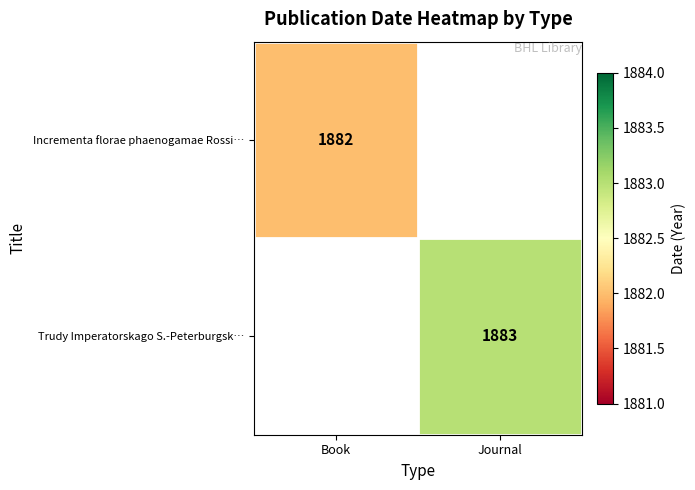

Is the value of Incrementa florae phaenogamae Rossi… at Book greater than the value of Trudy Imperatorskago S.-Peterburgsk… at Journal?

No